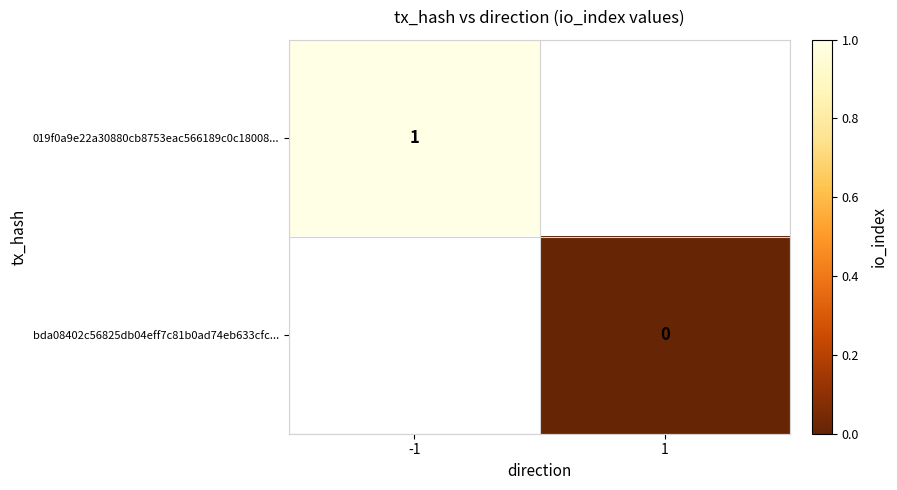

Which label corresponds to the largest value in the chart?

-1